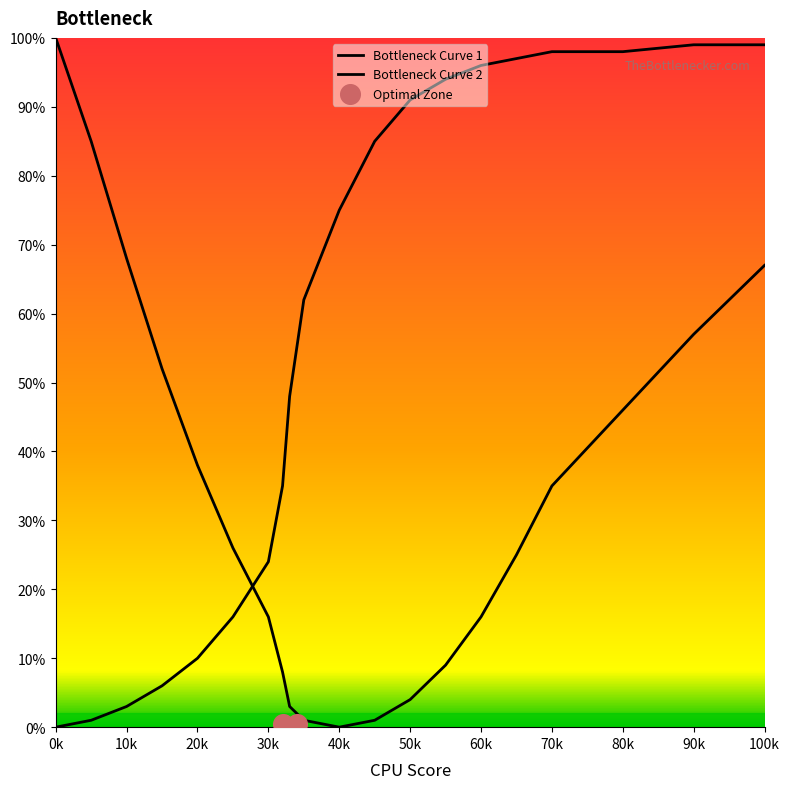

Which series reaches the maximum Y coordinate?

Bottleneck Curve 1